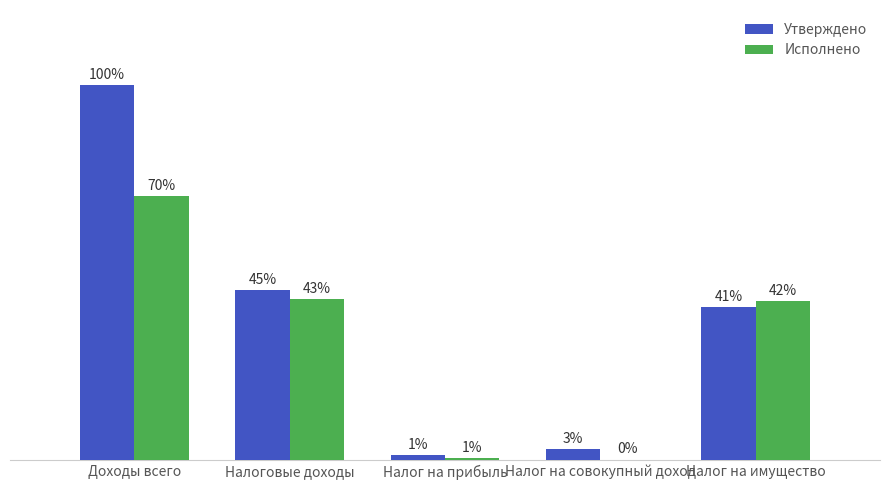

What is the lowest value of the Утверждено series?

13500.0